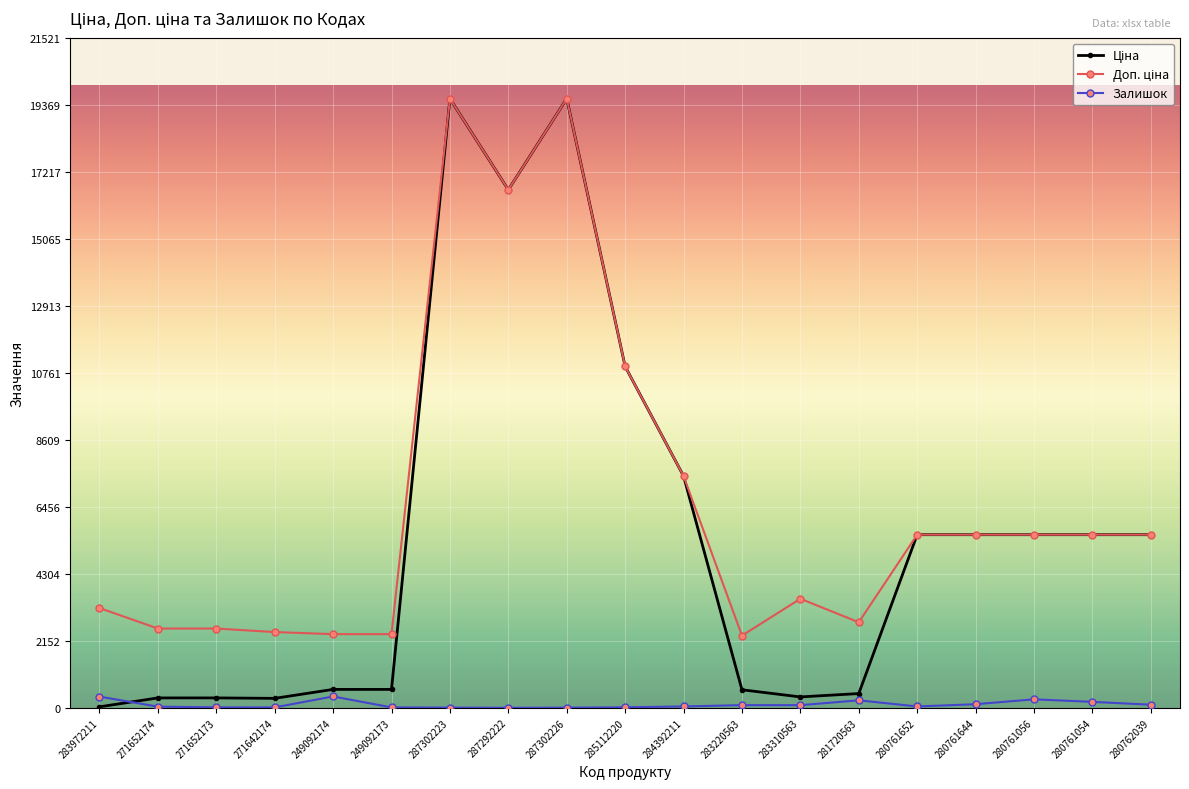

Does the chart have visible grid lines?

Yes